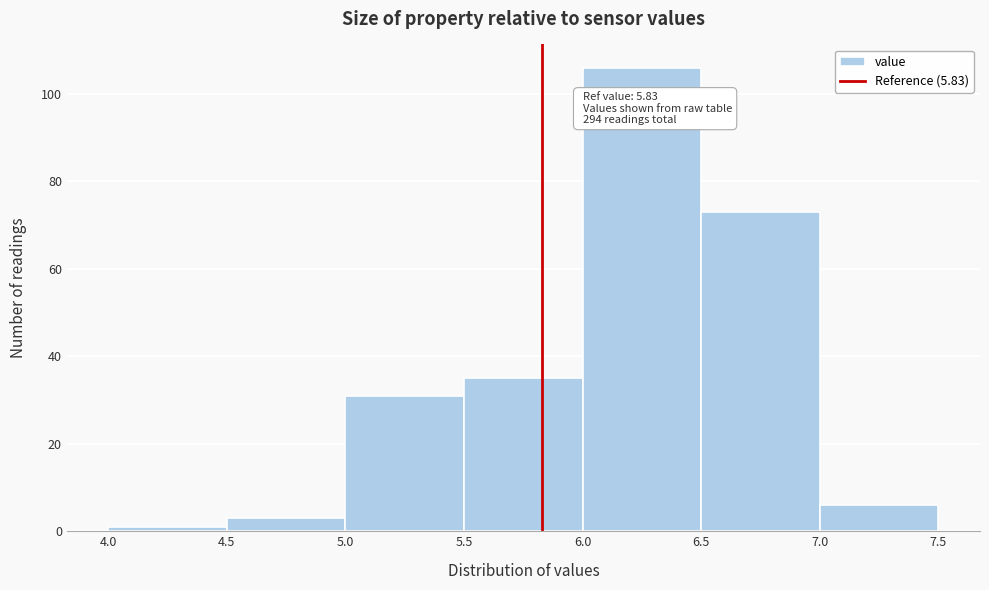

Which range on the x-axis has the tallest bar?

6.0 to 6.5